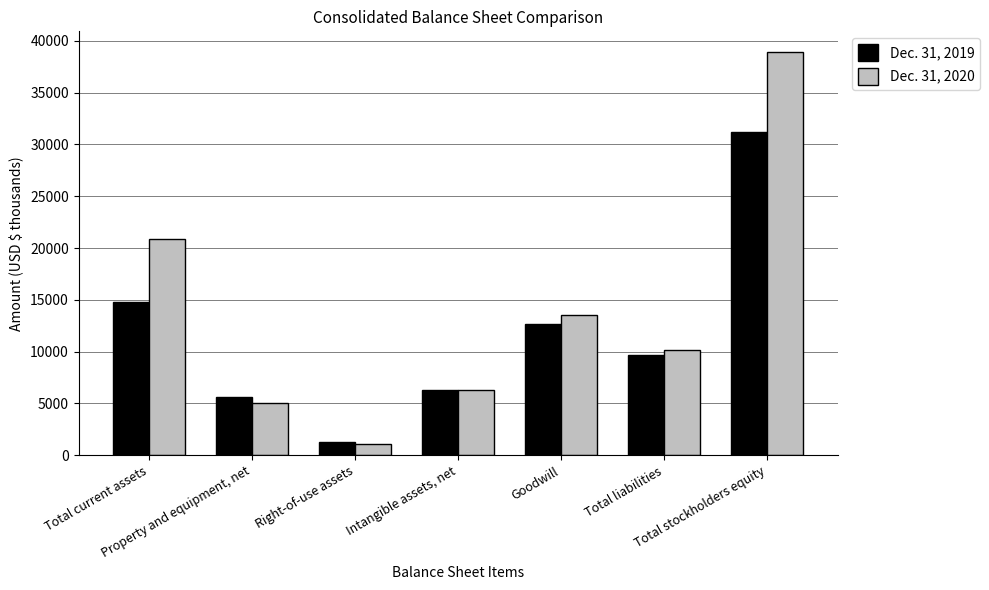

What is the difference between the Dec. 31, 2020 values at Total current assets and Property and equipment, net?

15762